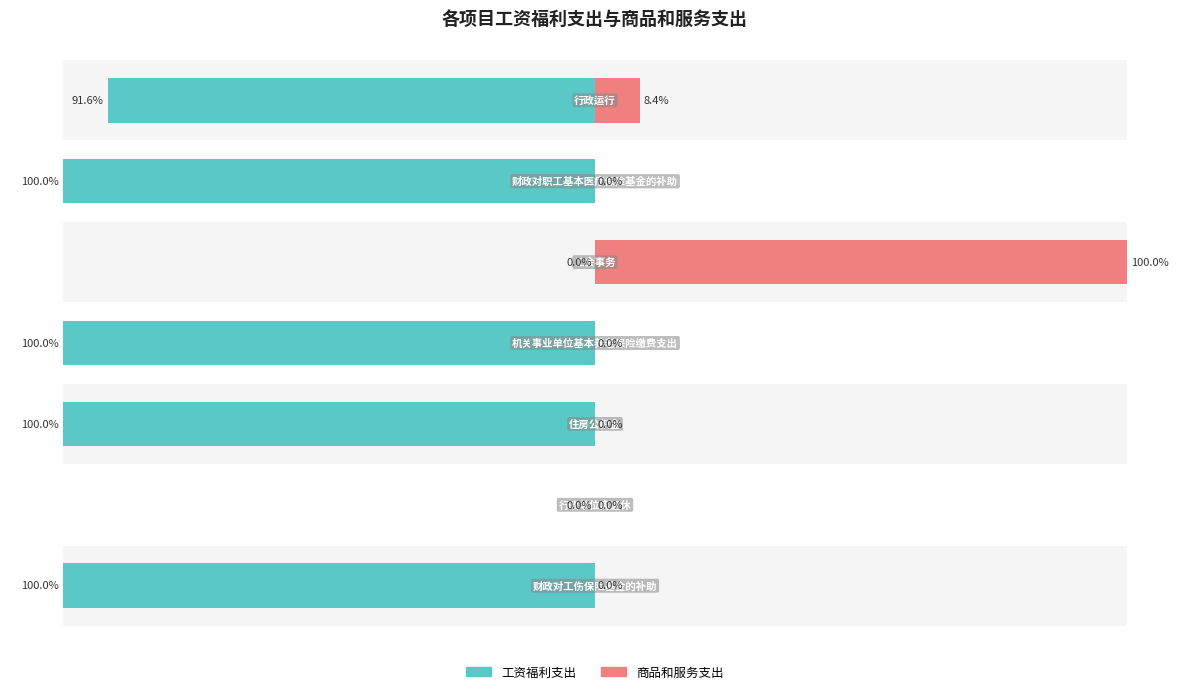

At −125, list the series in order from largest to smallest.

商品和服务支出, 工资福利支出